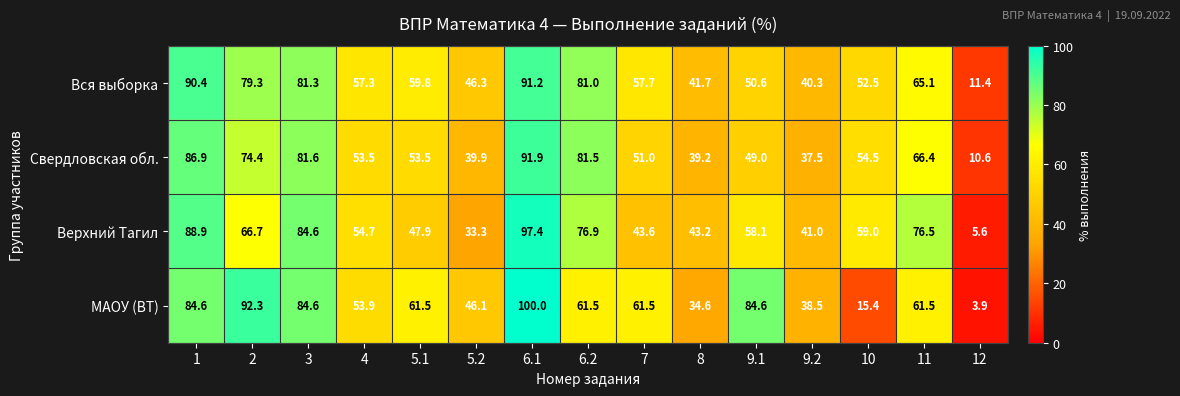

At how many categories does at least one series exceed 49?

11